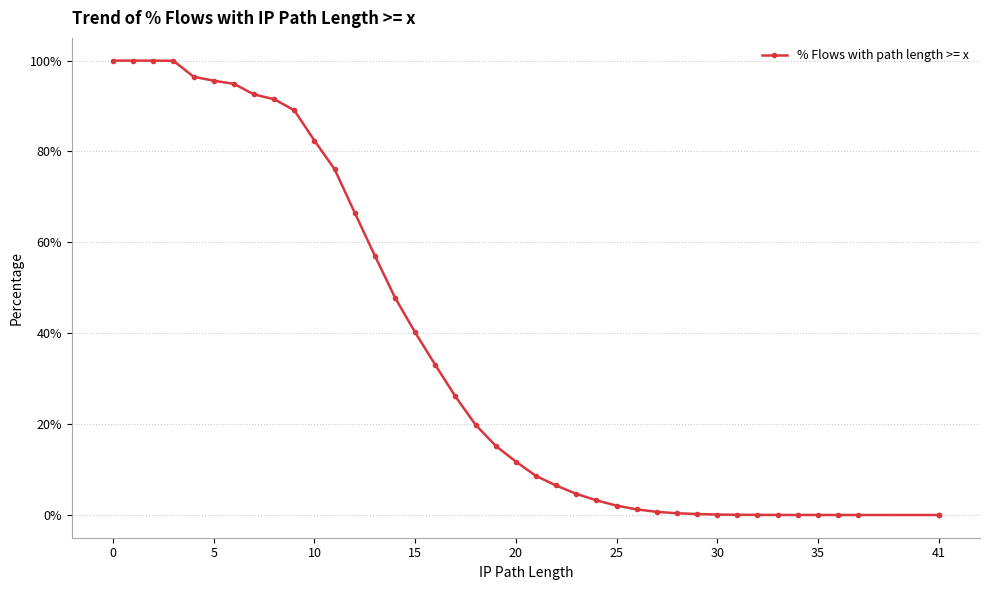

True or false: there are more than 1 points higher than both neighbors.

False